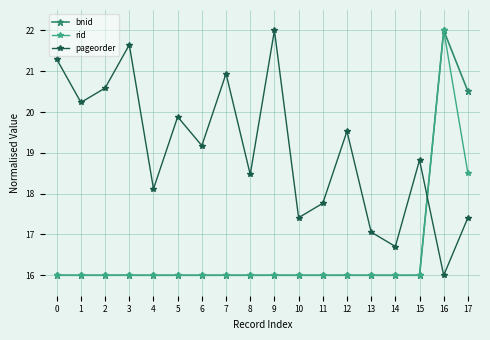

Between 2 and 10, which series saw the biggest shift?

pageorder